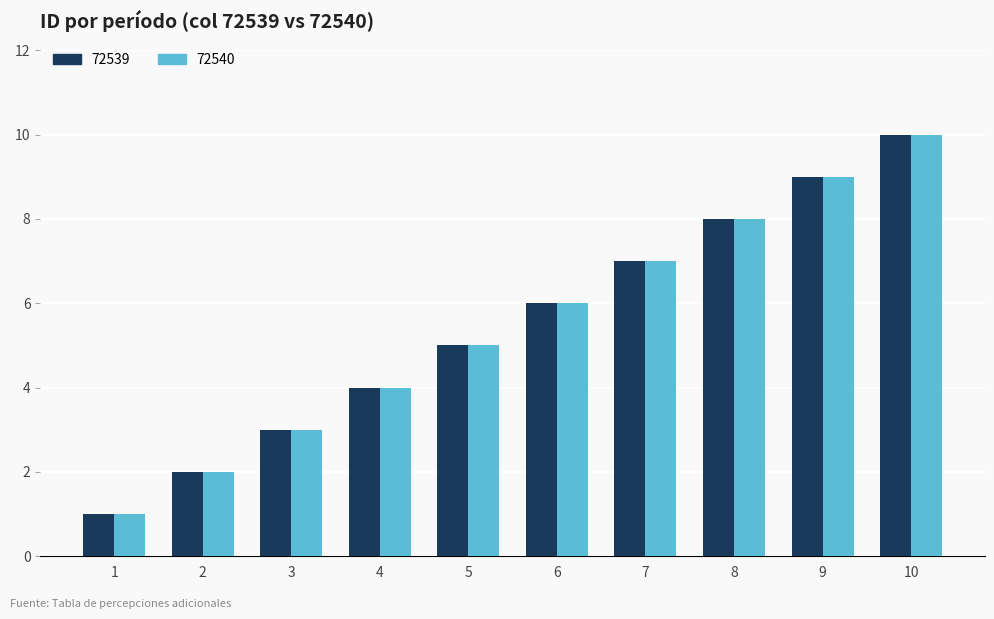

Count the 72539 values in the range 3 to 8.

6